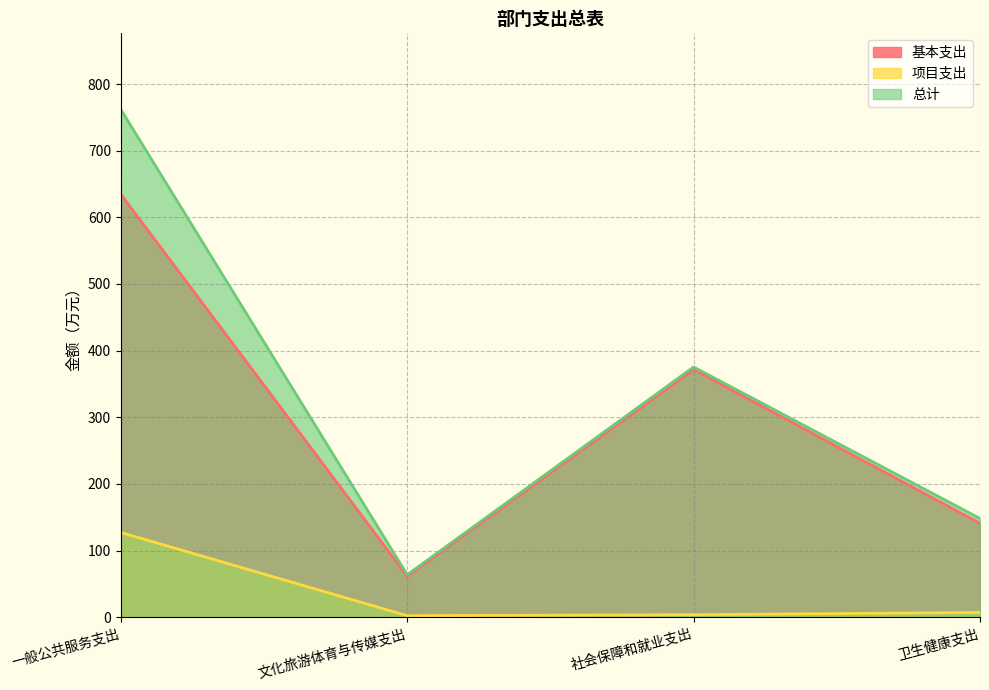

What position from the right is 文化旅游体育与传媒支出?

3